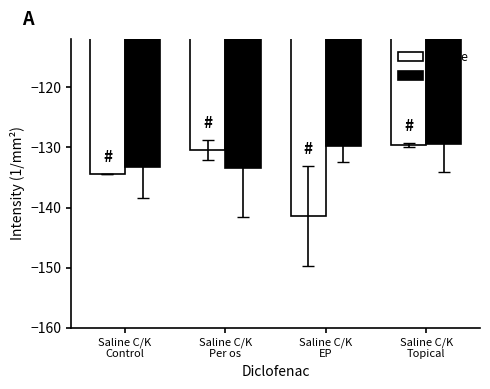

At Saline C/K
EP, list the series in order from smallest to largest.

Saline, C/K